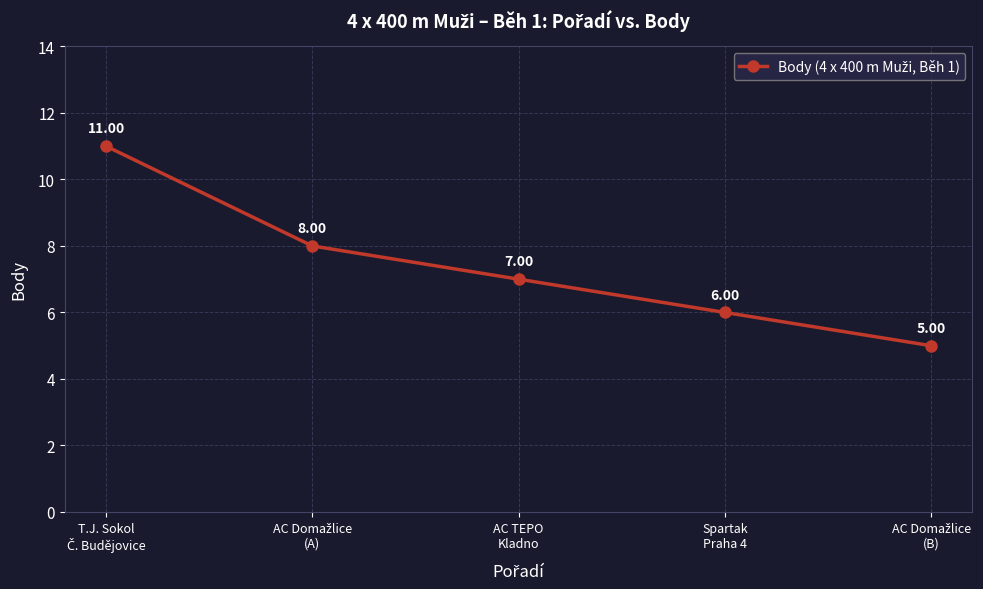

True or false: there are more than 0 points higher than both neighbors.

False